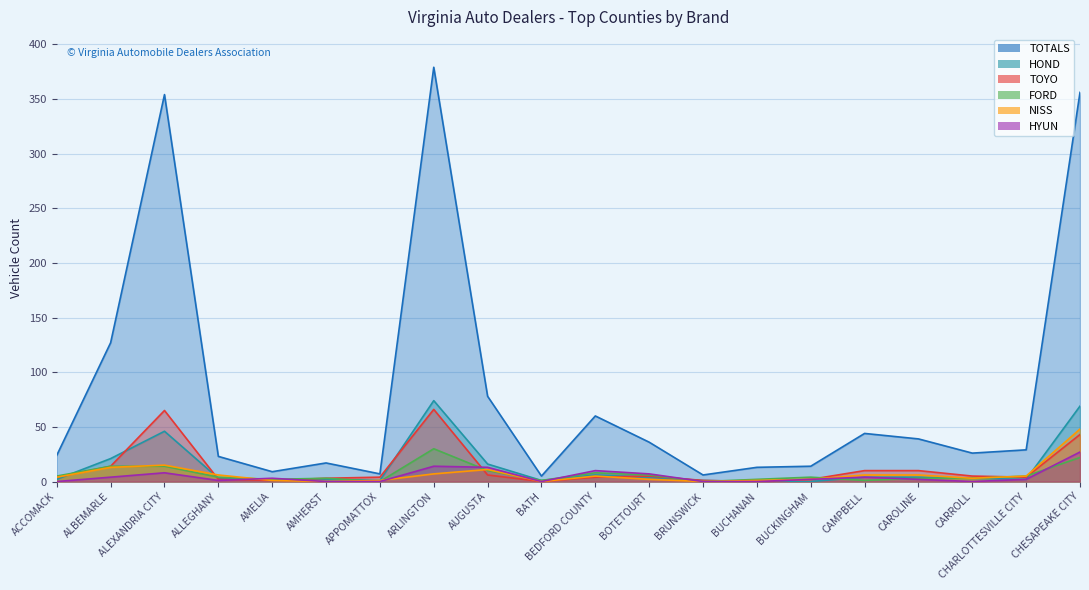

What is the approximate value of NISS at BOTETOURT?

2